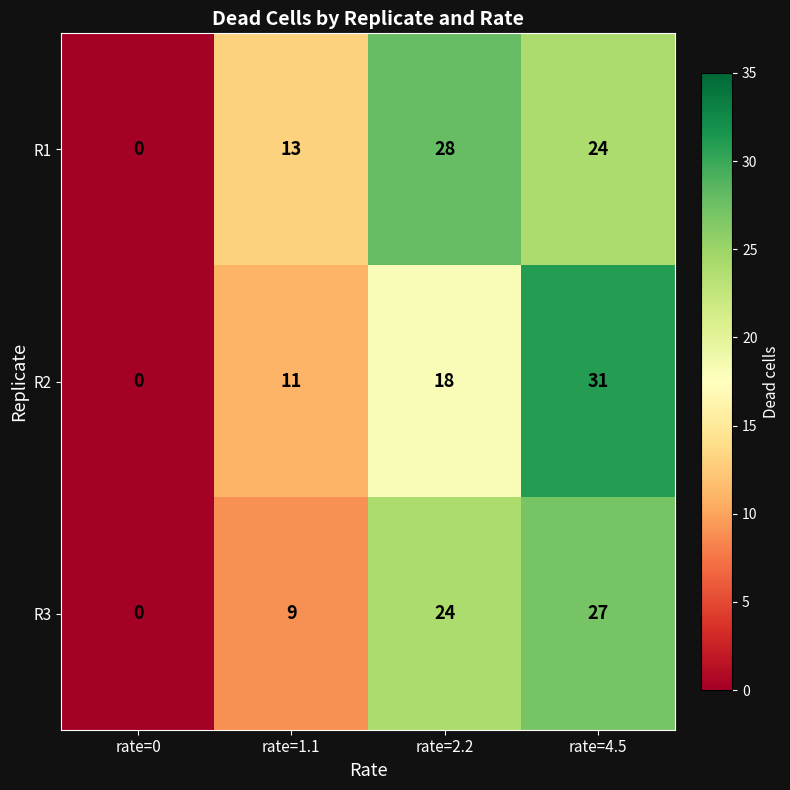

True or false: R1 has a value of 0 at rate=0.

True